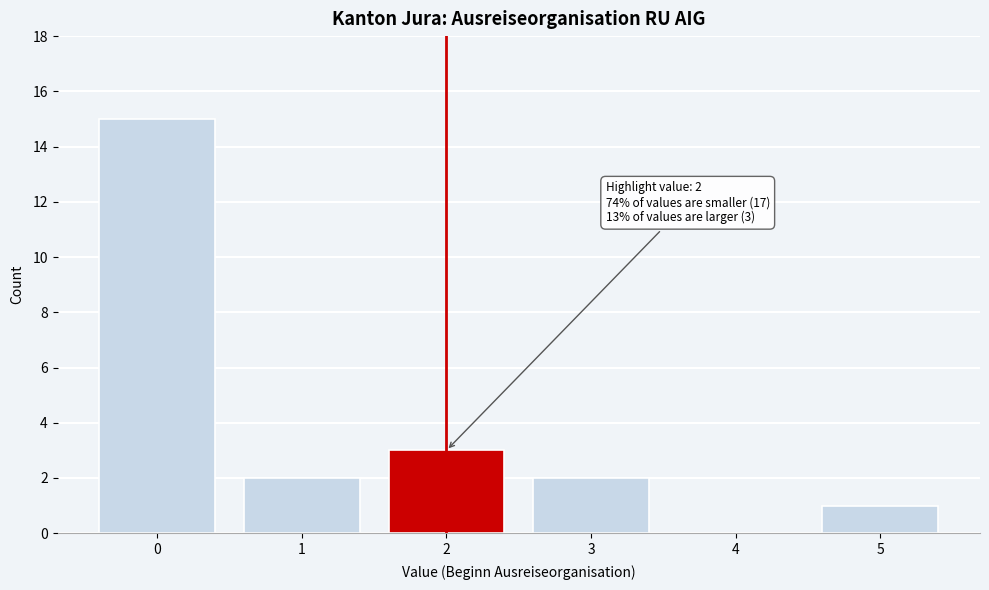

Reading right to left, what are all the values shown in this chart?

5=1	4=0	3=2	2=3	1=2	0=15